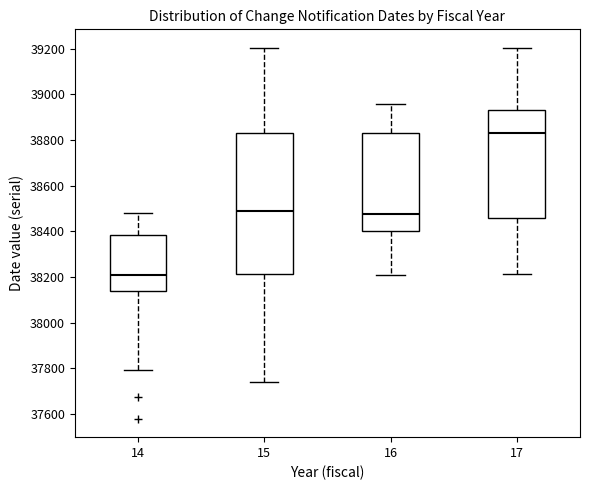

Reading left to right, read every box against the y-axis: the position of its median line, the range the box covers, and the ends of its whiskers. The values are not printed on the chart, so give them approximately, as read against the axis.

14: median 38200, box 38140 to 38380, whiskers 37800 to 38480
15: median 38500, box 38220 to 38840, whiskers 37740 to 39200
16: median 38480, box 38400 to 38840, whiskers 38200 to 38960
17: median 38820, box 38460 to 38940, whiskers 38220 to 39200